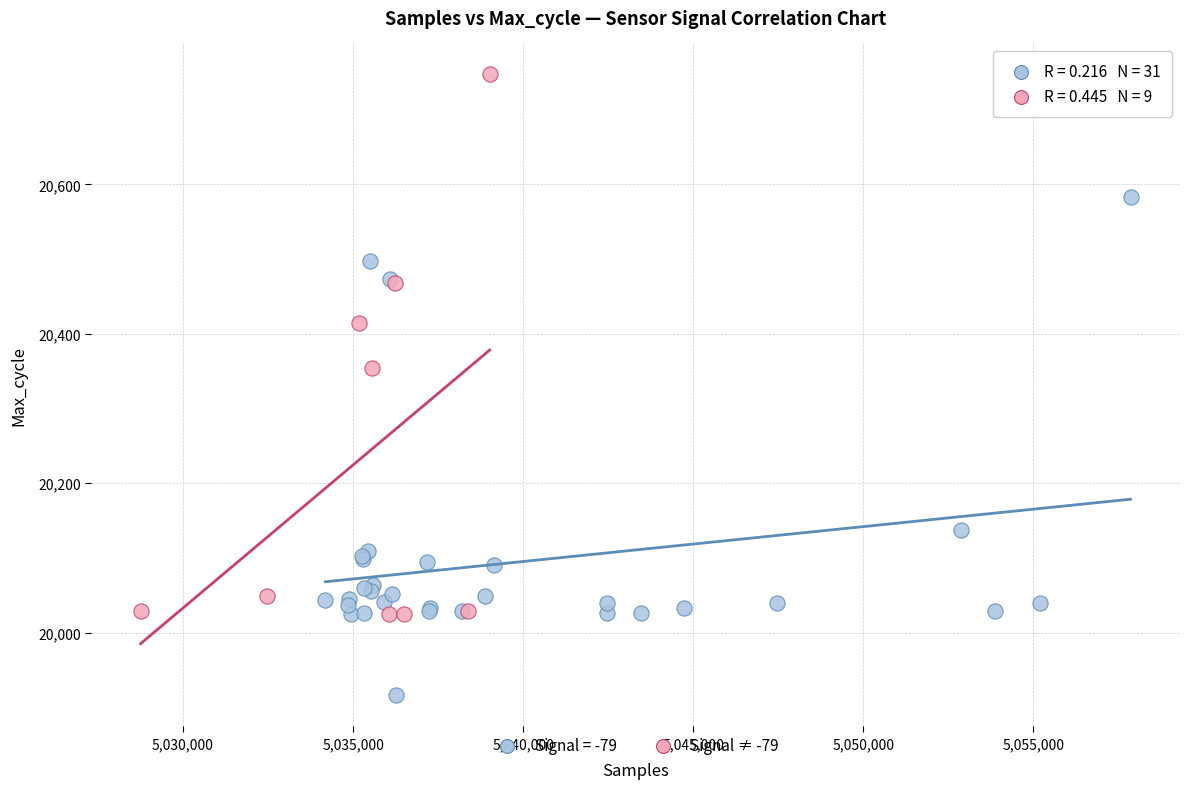

Which series contains the highest Y value?

Signal ≠ -79